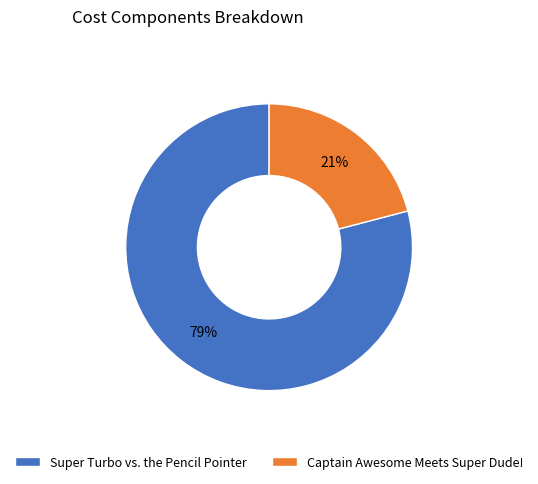

What is the majority slice?

Super Turbo vs. the Pencil Pointer